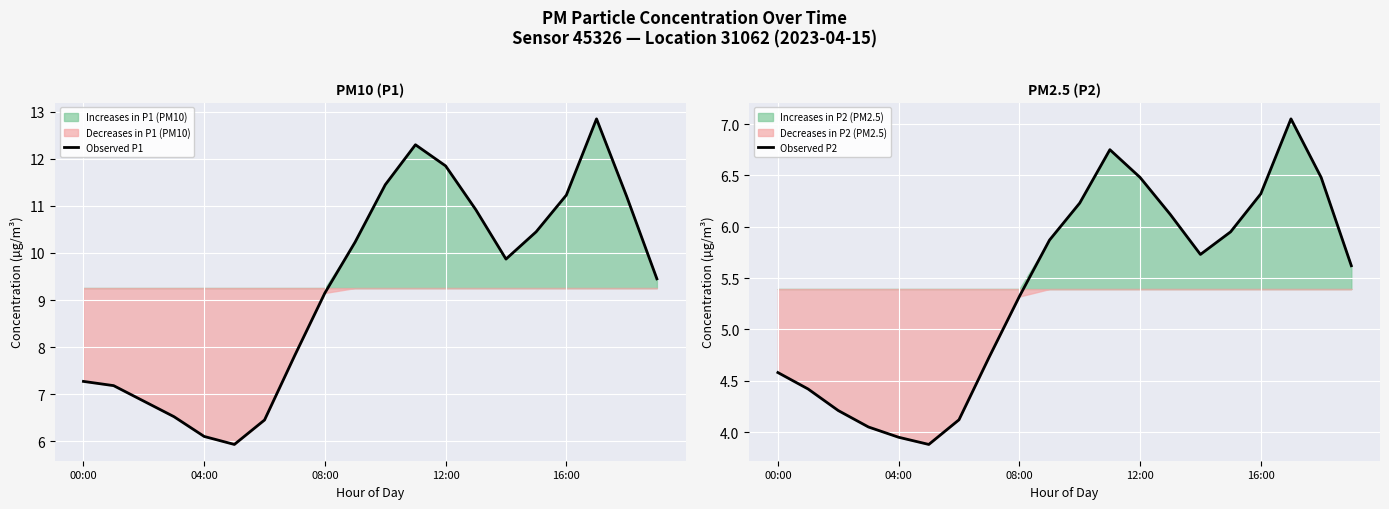

Rank the series by their maximum value, from lowest to highest.

Observed P2, Observed P1